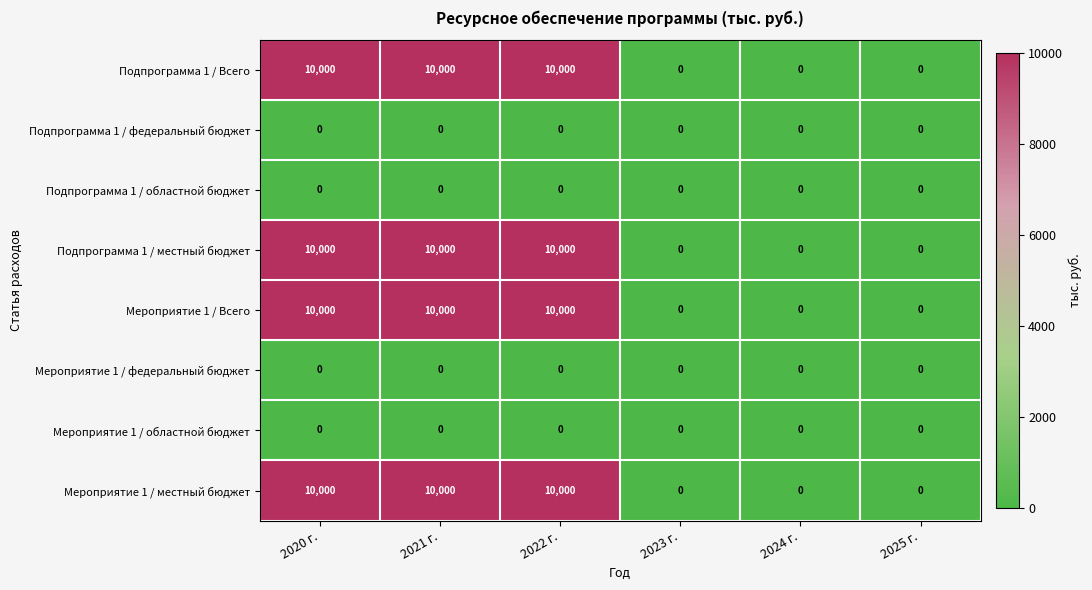

What is the greatest value displayed?

10000